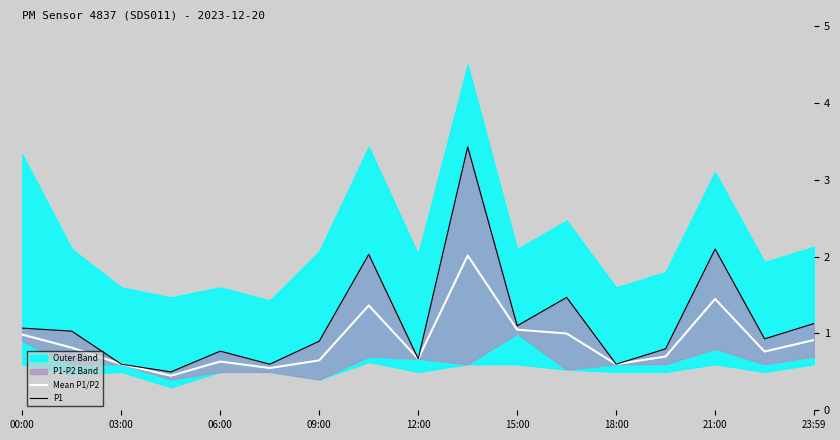

The Mean P1/P2 series shows 0.8 at 03:00. True or false?

False